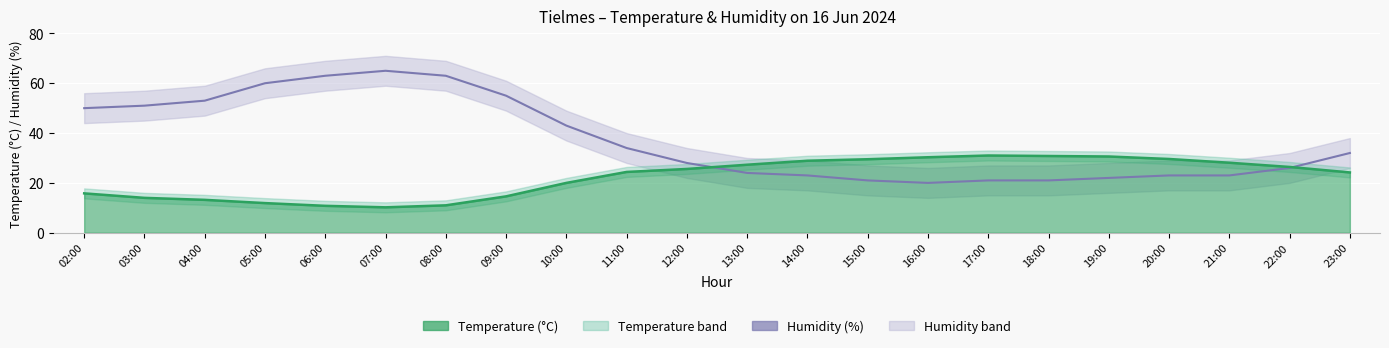

Count the number of categories in the chart.

22